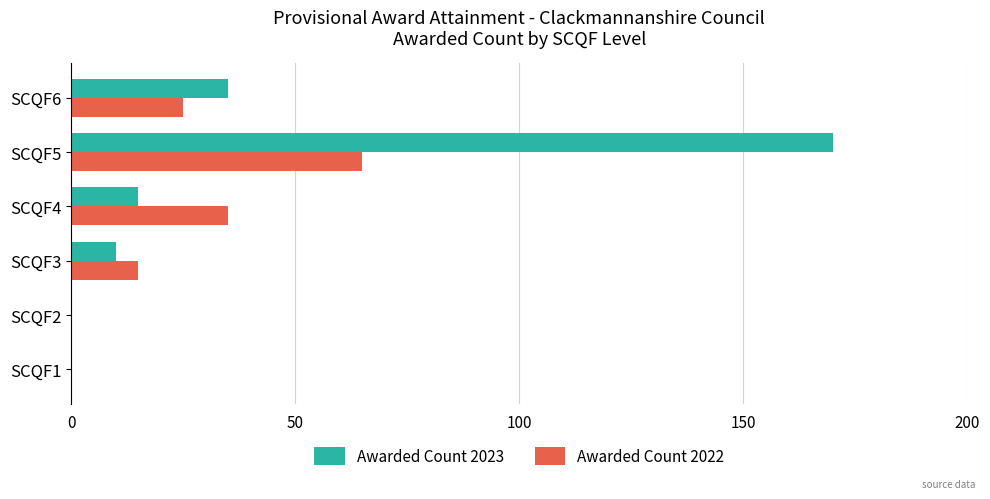

What is the highest value of the Awarded Count 2022 series?

65